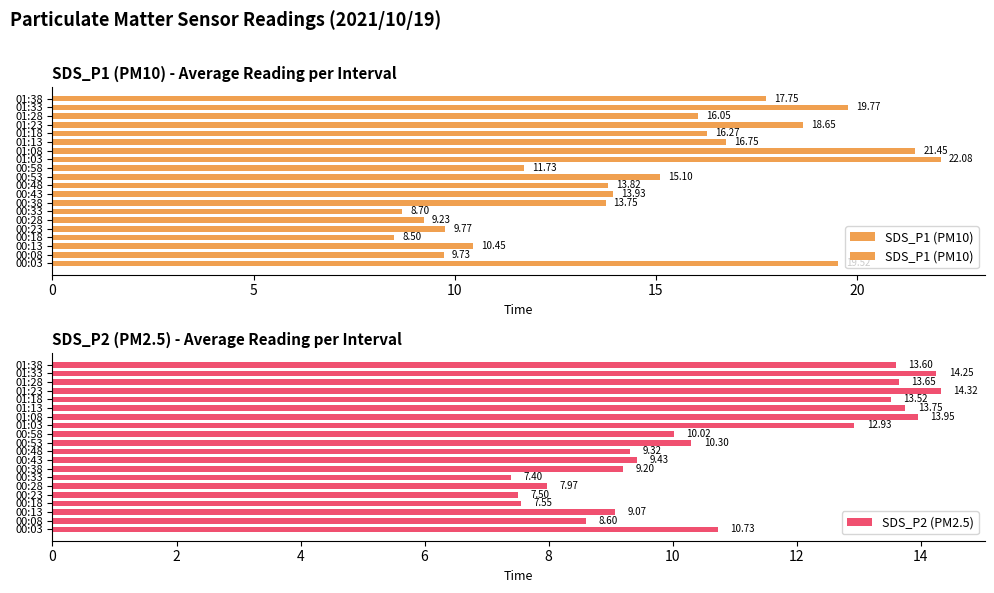

List the labels in order of SDS_P2 (PM2.5) value, smallest first.

00:33, 00:23, 00:18, 00:28, 00:08, 00:13, 00:38, 00:48, 00:43, 00:58, 00:53, 00:03, 01:03, 01:18, 01:38, 01:28, 01:13, 01:08, 01:33, 01:23